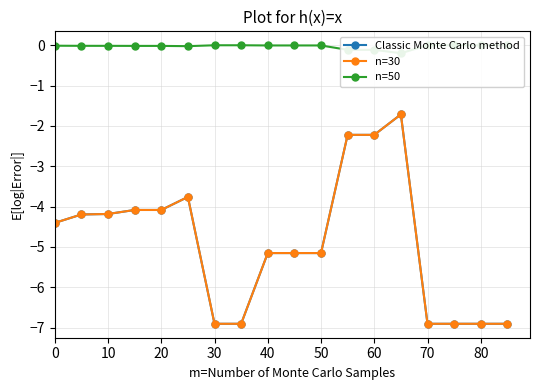

Is this an area chart (filled region under the line)?

No